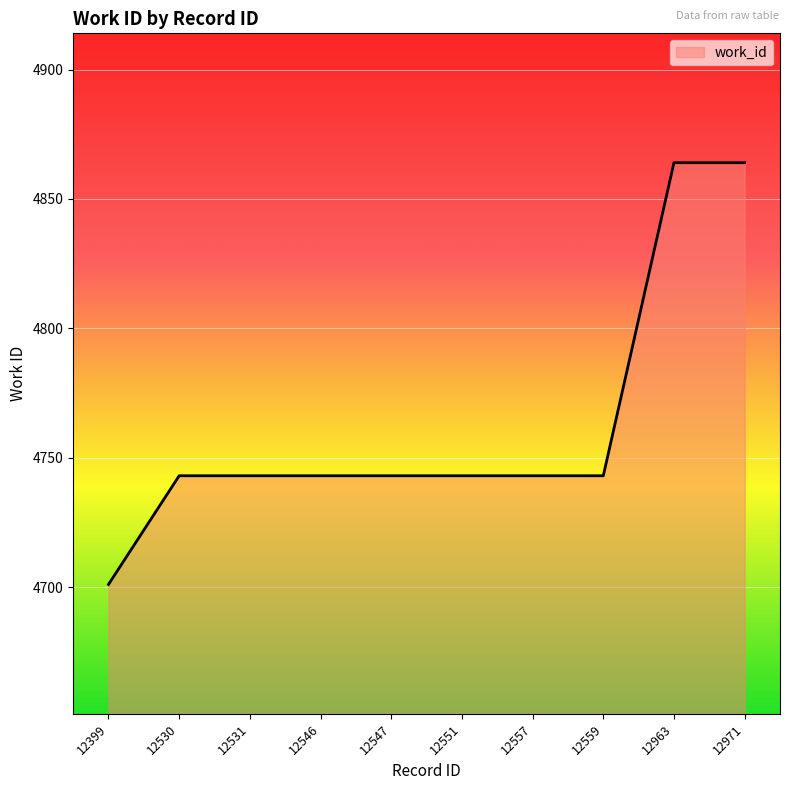

What is the difference between the second highest and second lowest values?

121